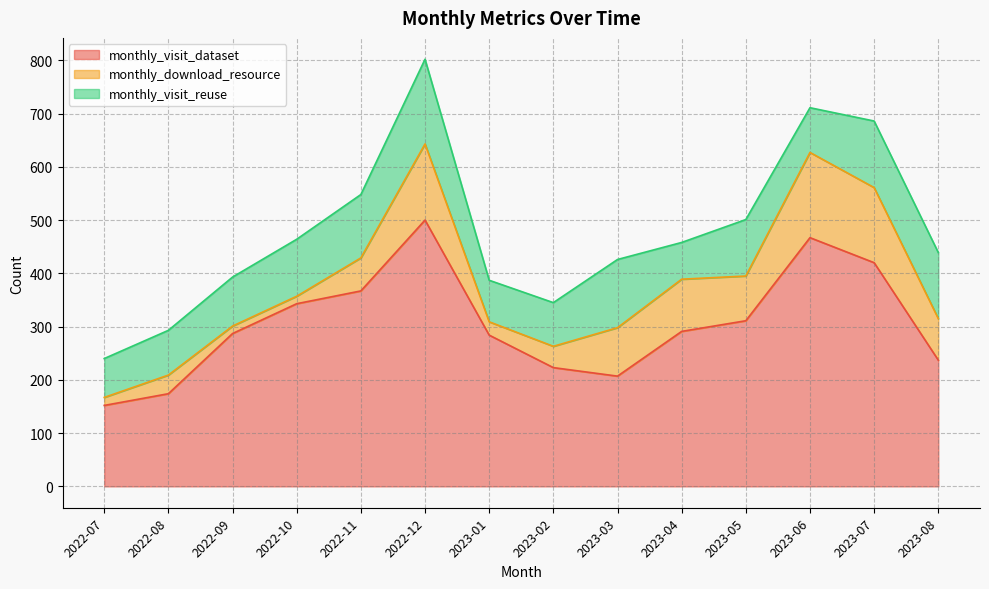

Reading left to right, what are all the values shown in this chart?

monthly_visit_dataset: 152	174	287	343	367	500	284	223	207	291	311	467	420	237
monthly_download_resource: 15	35	14	14	62	143	25	40	91	98	84	160	141	78
monthly_visit_reuse: 73	84	92	107	119	159	78	82	128	69	106	84	125	124